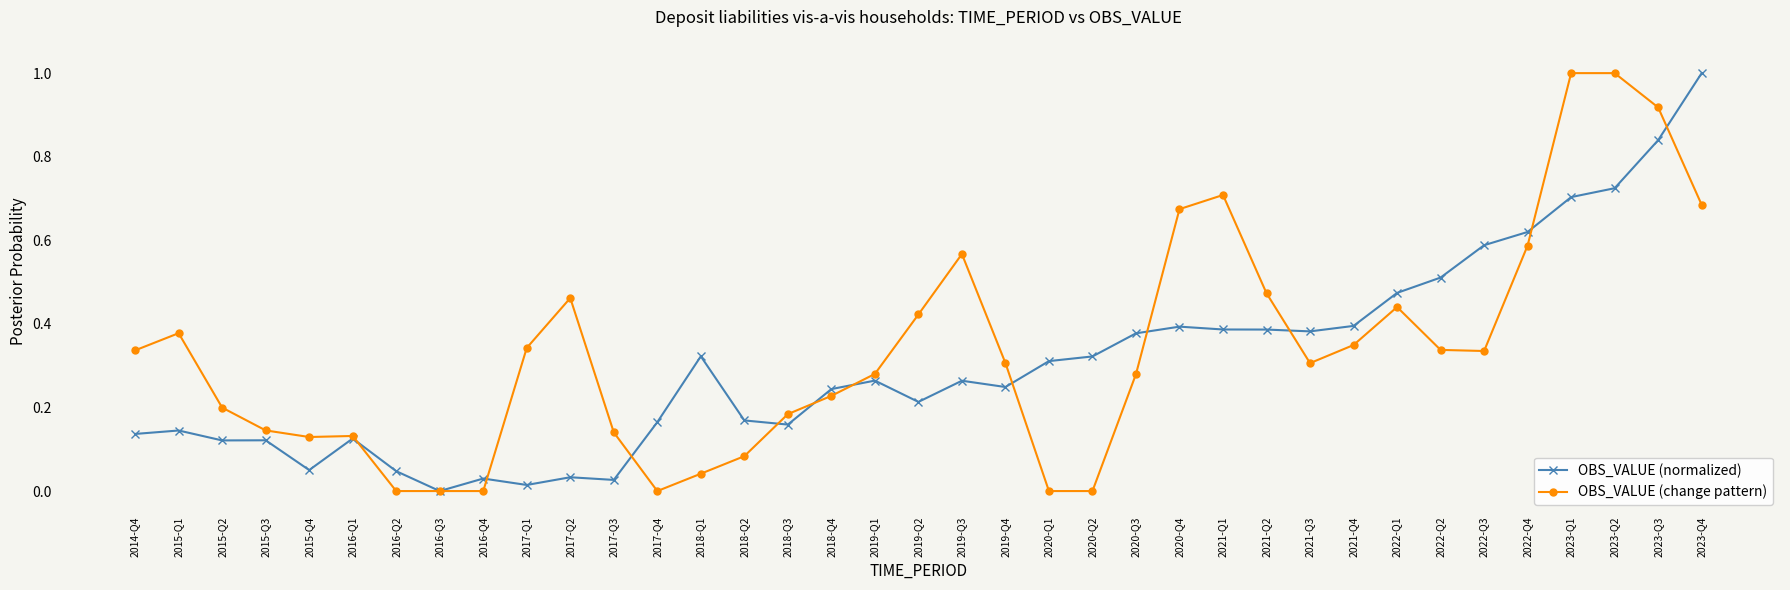

The value of OBS_VALUE (normalized) at 2019-Q3 is 0.3. True or false?

True